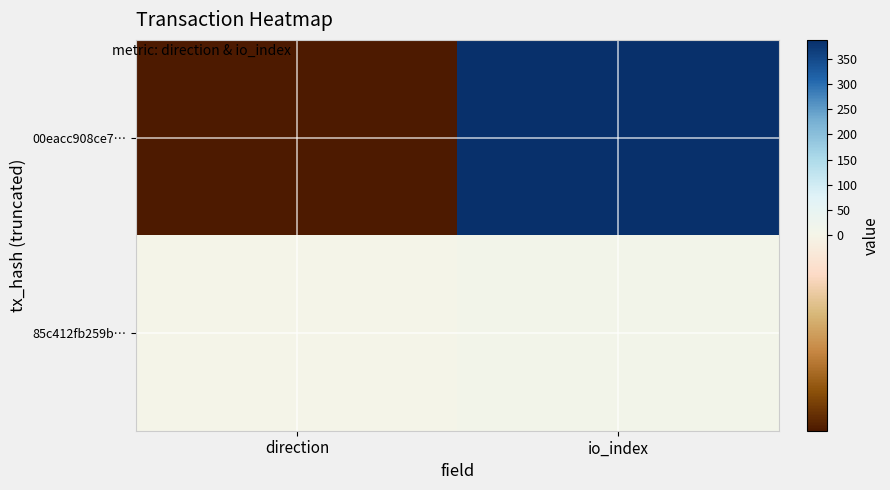

How many categories are shown in the chart?

2